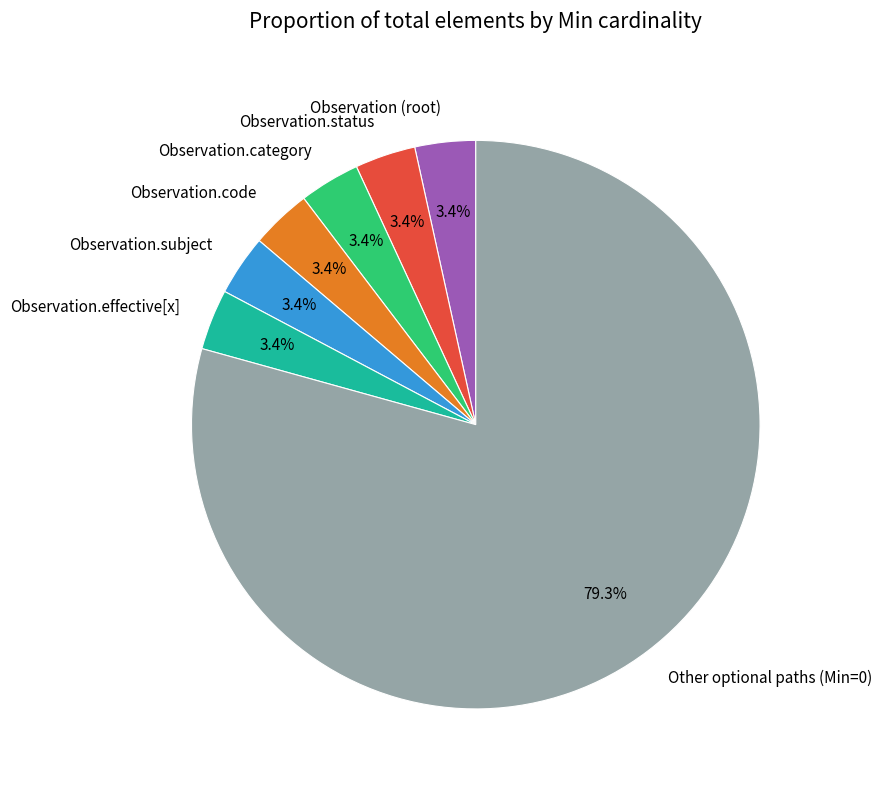

What is the largest slice in the pie chart?

Other optional paths (Min=0)